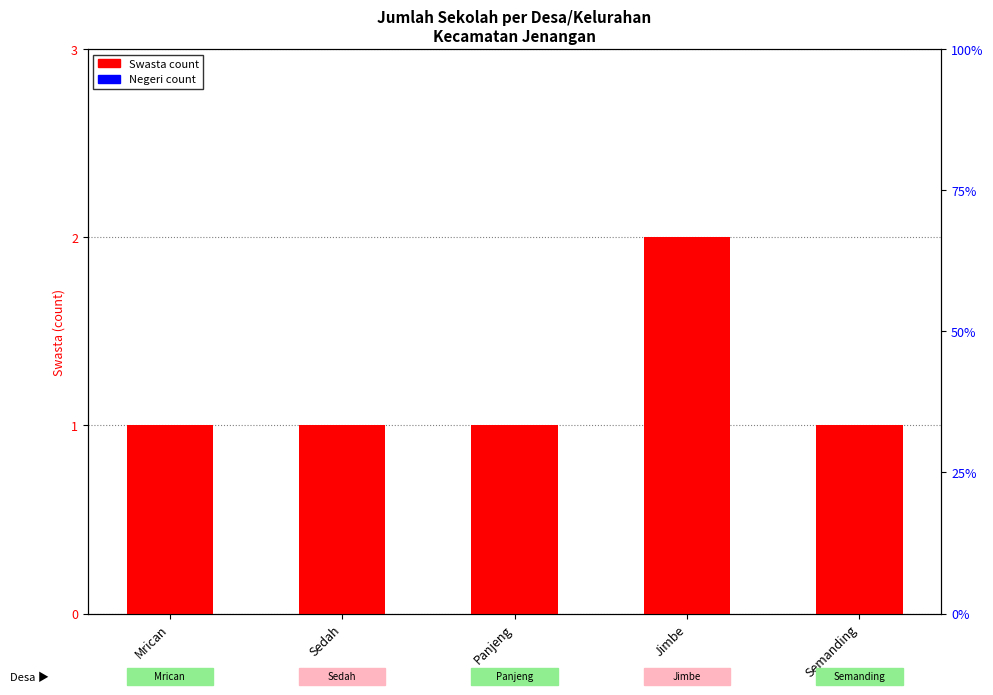

What is the spread (max minus min) of values at Semanding?

1